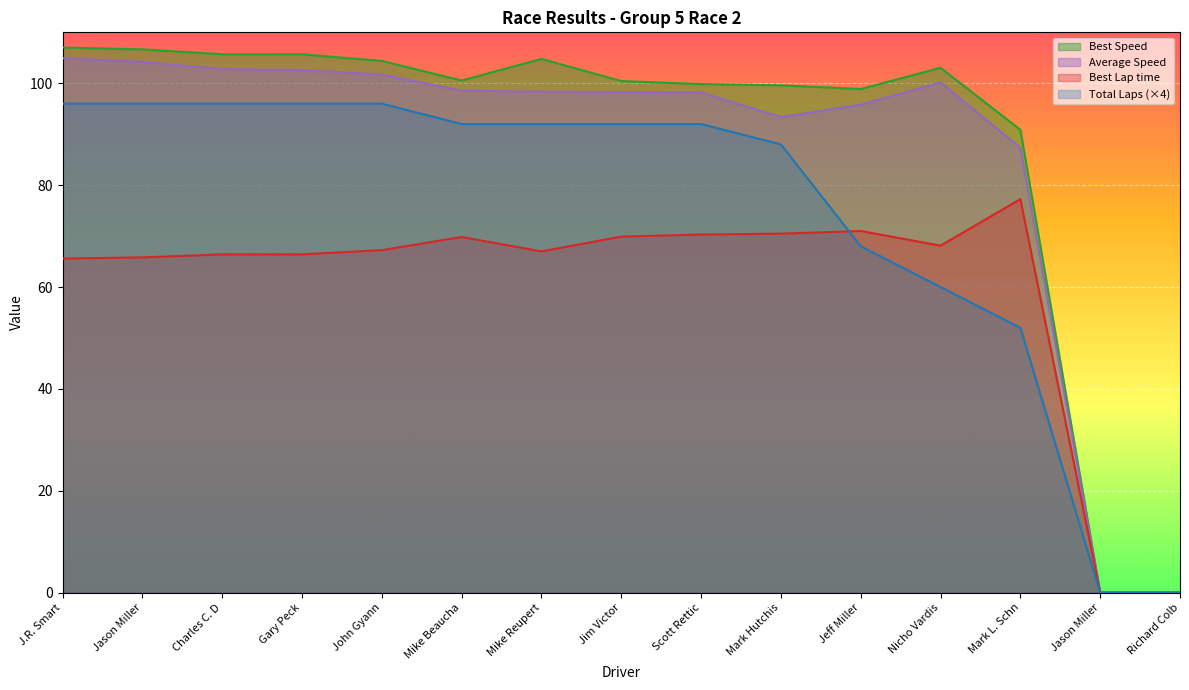

What is the average value of the Average Speed series?

85.8